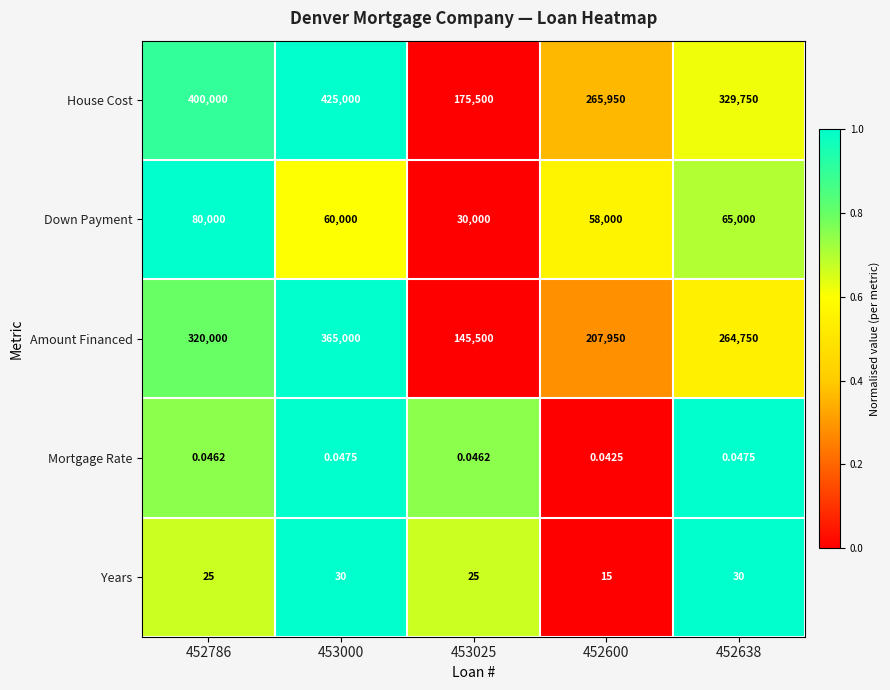

Rank the series by their maximum value, from highest to lowest.

House Cost, Amount Financed, Down Payment, Years, Mortgage Rate